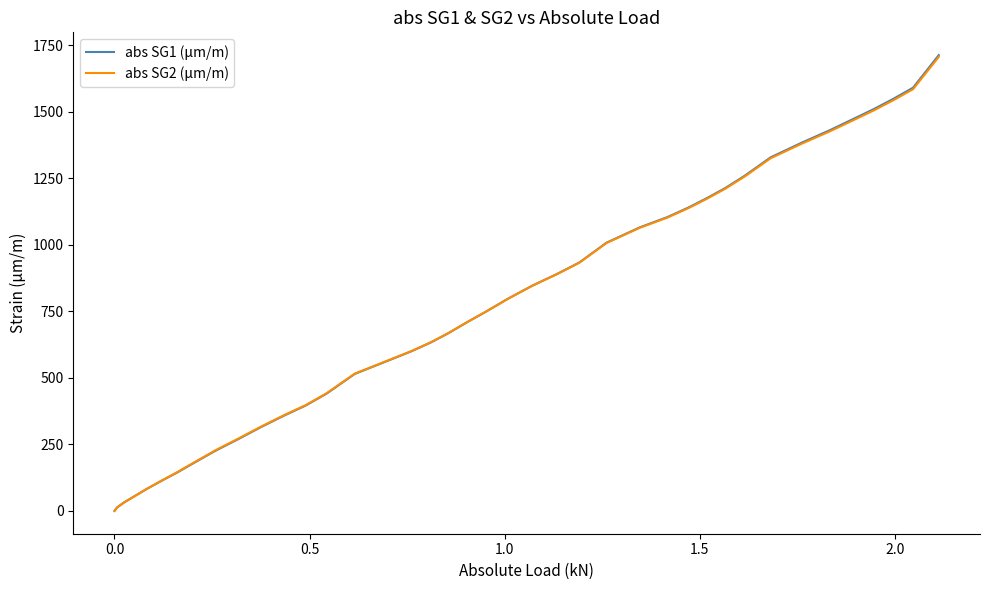

Reading left to right, transcribe all the data shown in this chart.

abs SG1 (μm/m): 0.0	13.4	32.1	54.9	82.8	113.1	145.4	183.2	226.7	269.6	315.1	357.7	396.1	440.7	514.6	562.4	600.0	633.3	667.8	706.7	747.9	796.0	846.1	890.1	933.7	1007.8	1065.3	1104.2	1139.8	1175.2	1212.8	1259.0	1328.8	1385.3	1431.0	1472.6	1510.3	1548.5	1590.4	1712.8
abs SG2 (μm/m): 0.0	12.8	31.5	54.5	83.0	113.9	146.8	184.9	228.6	271.7	317.0	359.6	397.7	442.2	515.9	563.5	600.9	634.1	668.3	707.2	748.1	795.8	845.8	889.4	932.8	1006.6	1063.7	1102.2	1137.5	1172.6	1210.1	1255.9	1325.3	1381.4	1426.6	1467.9	1505.4	1543.2	1584.7	1706.3